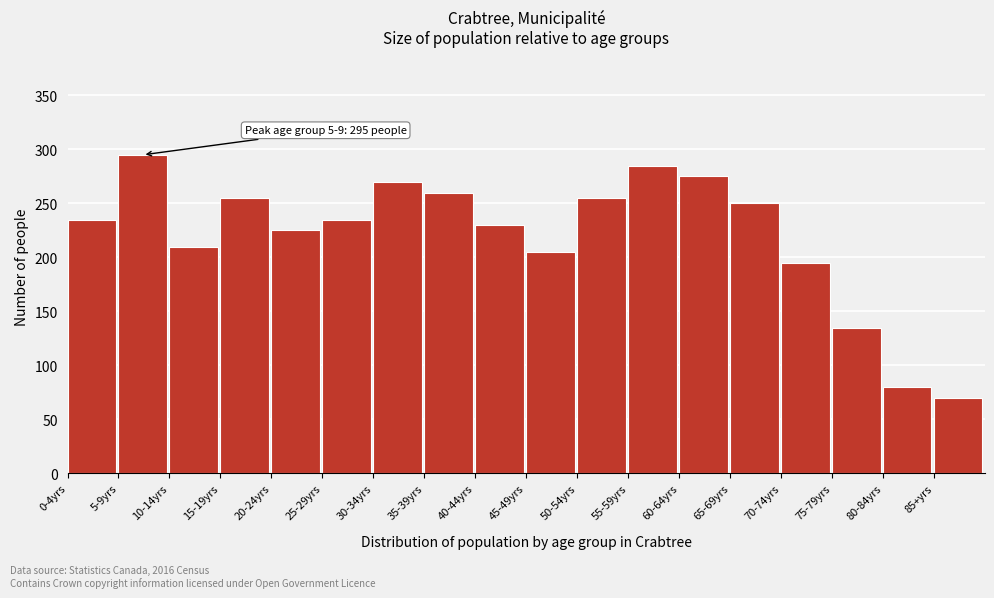

Reading right to left, extract all data points from this chart.

70	80	135	195	250	275	285	255	205	230	260	270	235	225	255	210	295	235